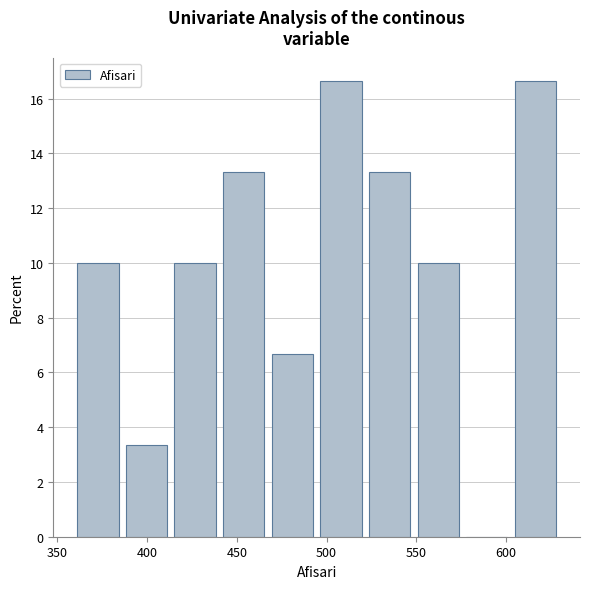

Reading left to right, list every bar in this chart as the range it spans on the x-axis followed by its height. Neither the bar edges nor the heights are printed on the chart, so give them approximately, as read against the axes.

360 to 385: 10.0
385 to 415: 3.4
415 to 440: 10.0
440 to 465: 13.4
465 to 495: 6.6
495 to 520: 16.6
520 to 550: 13.4
550 to 575: 10.0
575 to 605: 0
605 to 630: 16.6